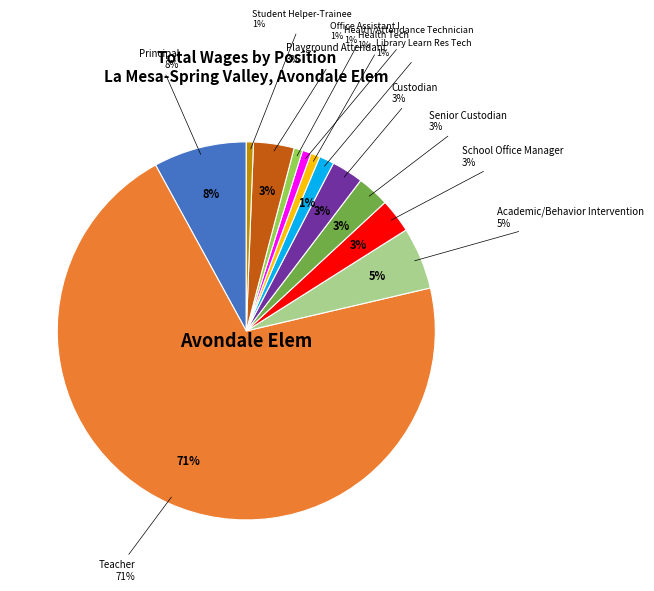

Rank the categories by value from highest to lowest.

Teacher, Principal, Academic/Behavior Intervention, Playground Attendant, School Office Manager, Senior Custodian, Custodian, Library Learn Res Tech, Health Tech, Health/Attendance Technician, Office Assistant I, Student Helper-Trainee